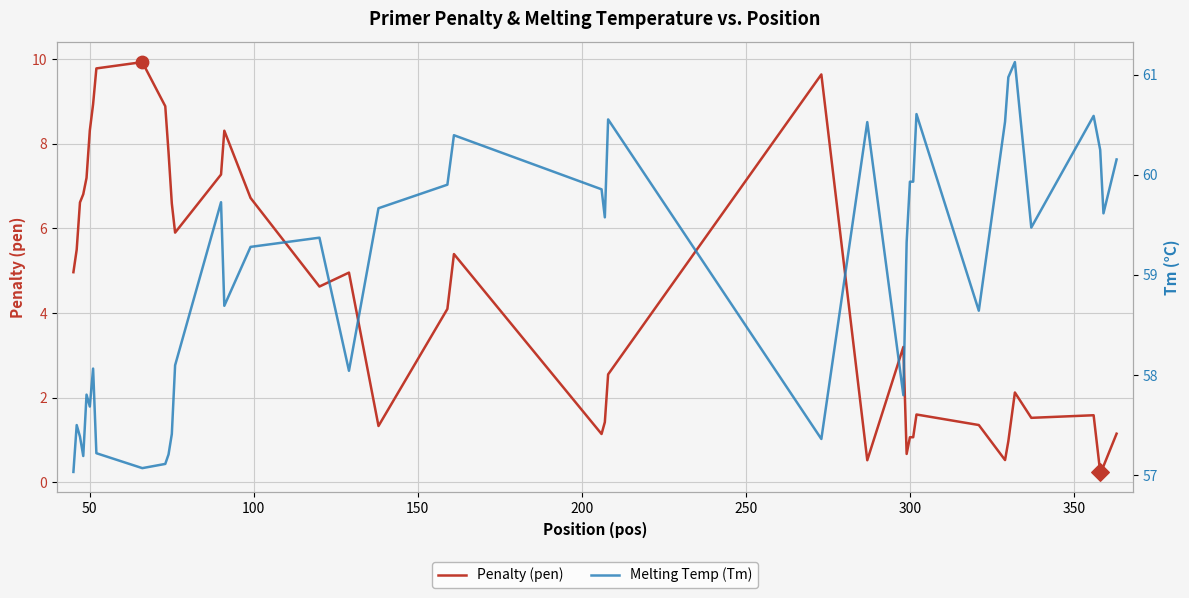

Which series has the largest total across all categories?

Melting Temp (Tm)